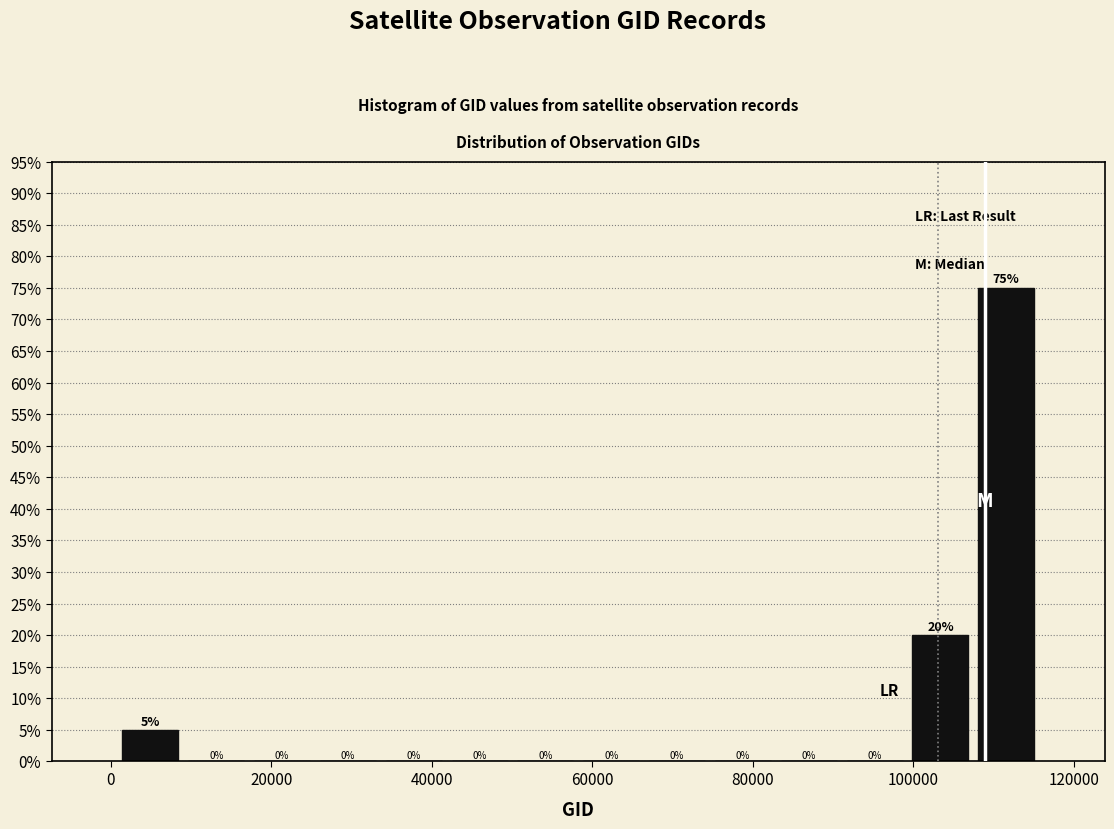

Reading left to right, transcribe this chart: for each bar, give the range it covers on the x-axis and its height. The bar edges are not printed on the chart, so give them approximately, as read against the axis.

0 to 10000: 5
10000 to 18000: 0
18000 to 26000: 0
26000 to 34000: 0
34000 to 42000: 0
42000 to 50000: 0
50000 to 58000: 0
58000 to 66000: 0
66000 to 74000: 0
74000 to 82000: 0
82000 to 92000: 0
92000 to 100000: 0
100000 to 108000: 20
108000 to 116000: 75